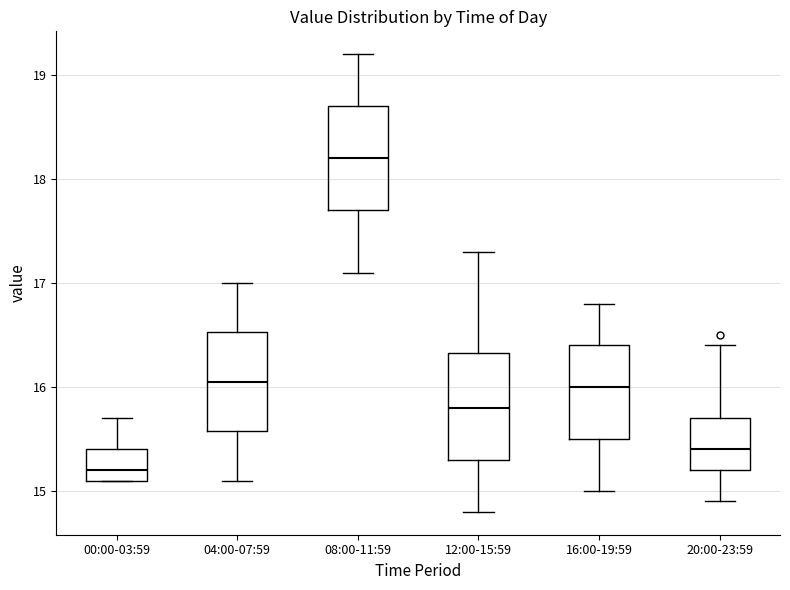

Reading left to right, transcribe this box plot: for each box, give where its median line is, the range the box spans, and where its two whiskers end, as read against the y-axis. The values are not printed on the chart, so give them approximately, as read against the axis.

00:00-03:59: median 15.2, box 15.1 to 15.4, whiskers 15.1 to 15.7
04:00-07:59: median 16.1, box 15.6 to 16.5, whiskers 15.1 to 17.0
08:00-11:59: median 18.2, box 17.7 to 18.7, whiskers 17.1 to 19.2
12:00-15:59: median 15.8, box 15.3 to 16.3, whiskers 14.8 to 17.3
16:00-19:59: median 16.0, box 15.5 to 16.4, whiskers 15.0 to 16.8
20:00-23:59: median 15.4, box 15.2 to 15.7, whiskers 14.9 to 16.4